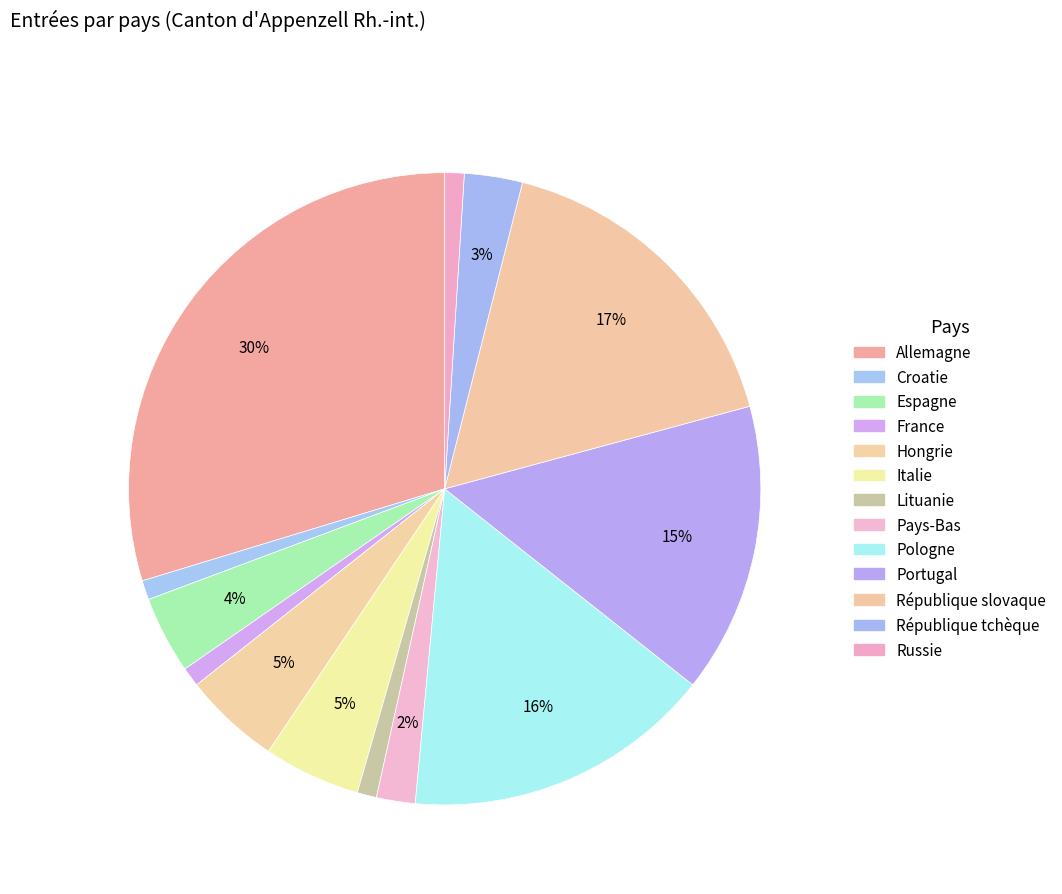

To the nearest percent, what portion does République slovaque represent?

17%